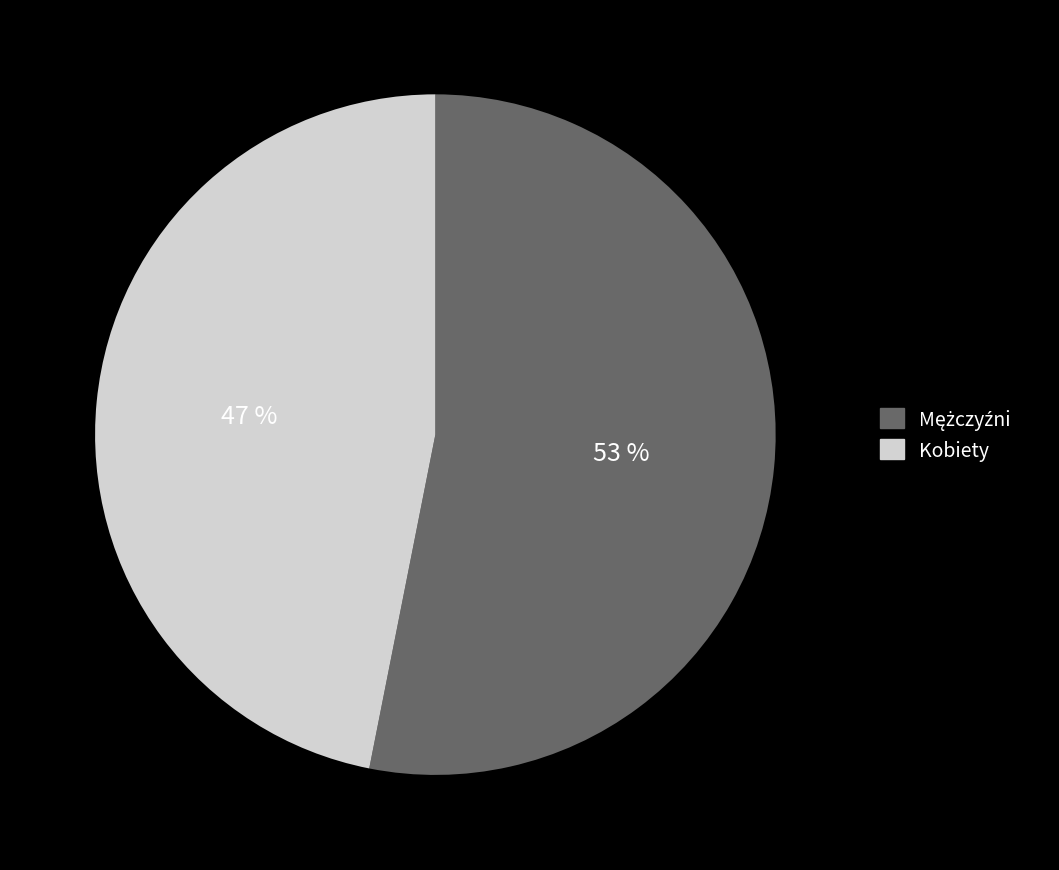

Is it true that Kobiety is 47% of the pie?

True